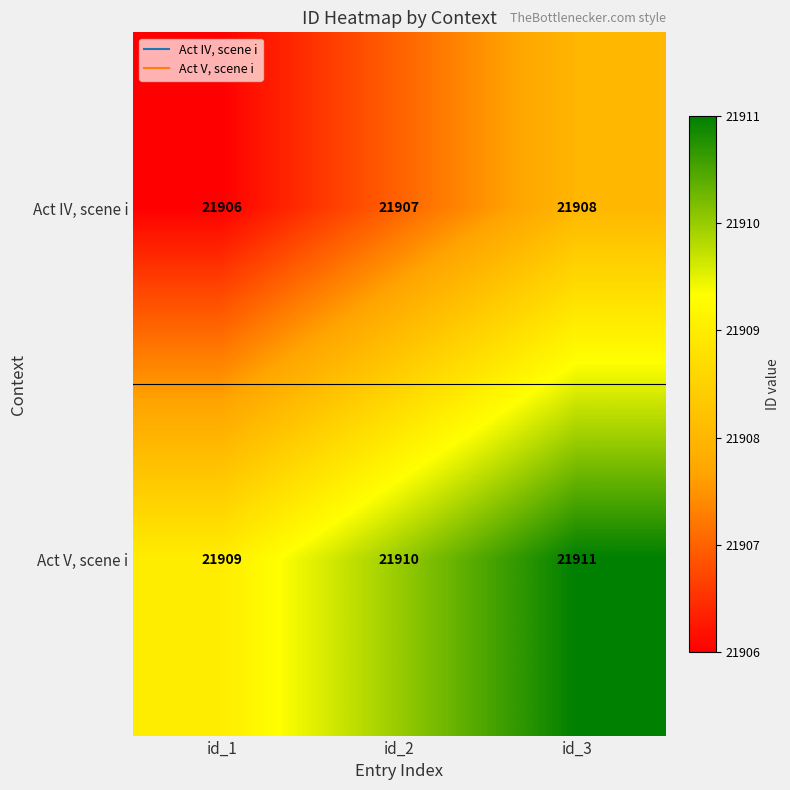

What is the total value across all series at id_2?

43817